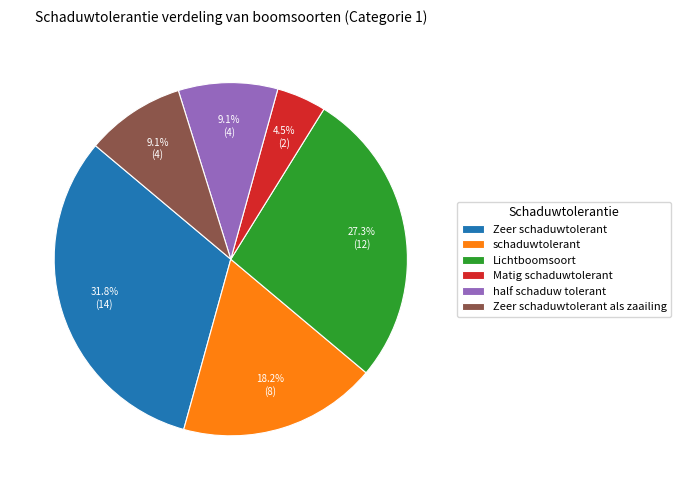

What is the ratio of the value at Zeer schaduwtolerant als zaailing to the value at schaduwtolerant?

0.5